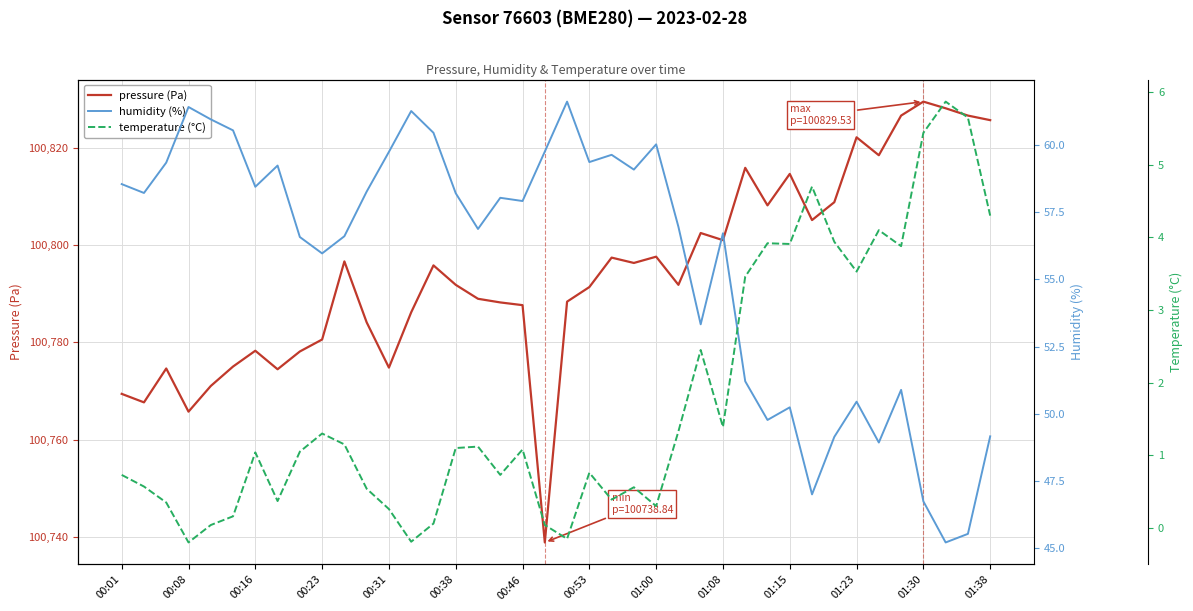

What is the difference between the highest and lowest values at 16?

100787.9